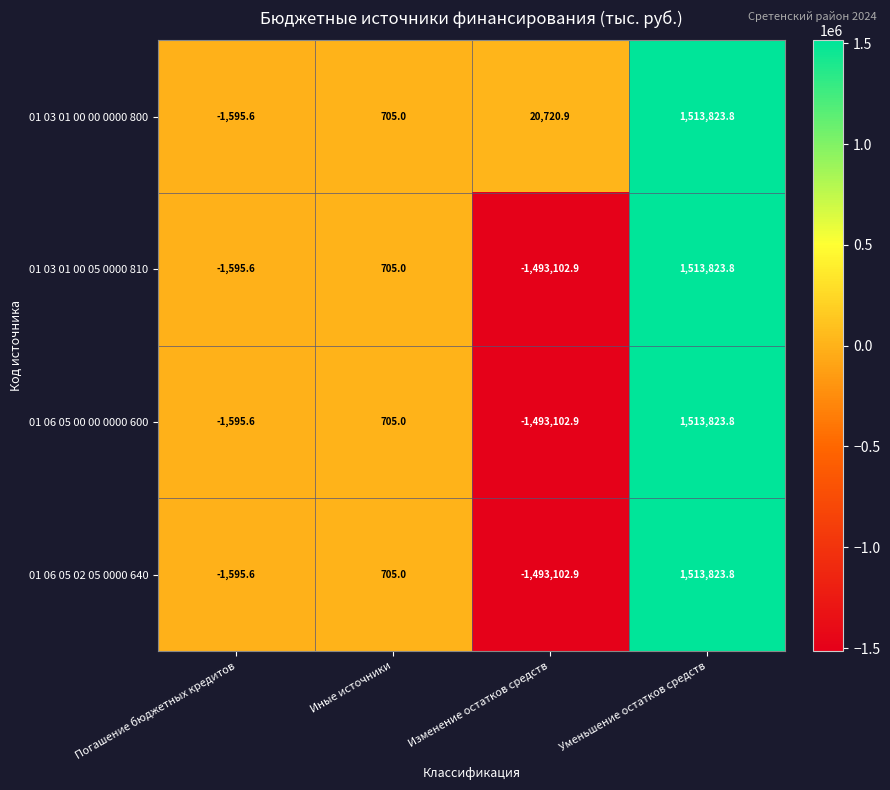

Rank the categories by 01 06 05 00 00 0000 600 value from highest to lowest.

Уменьшение остатков средств, Иные источники, Погашение бюджетных кредитов, Изменение остатков средств